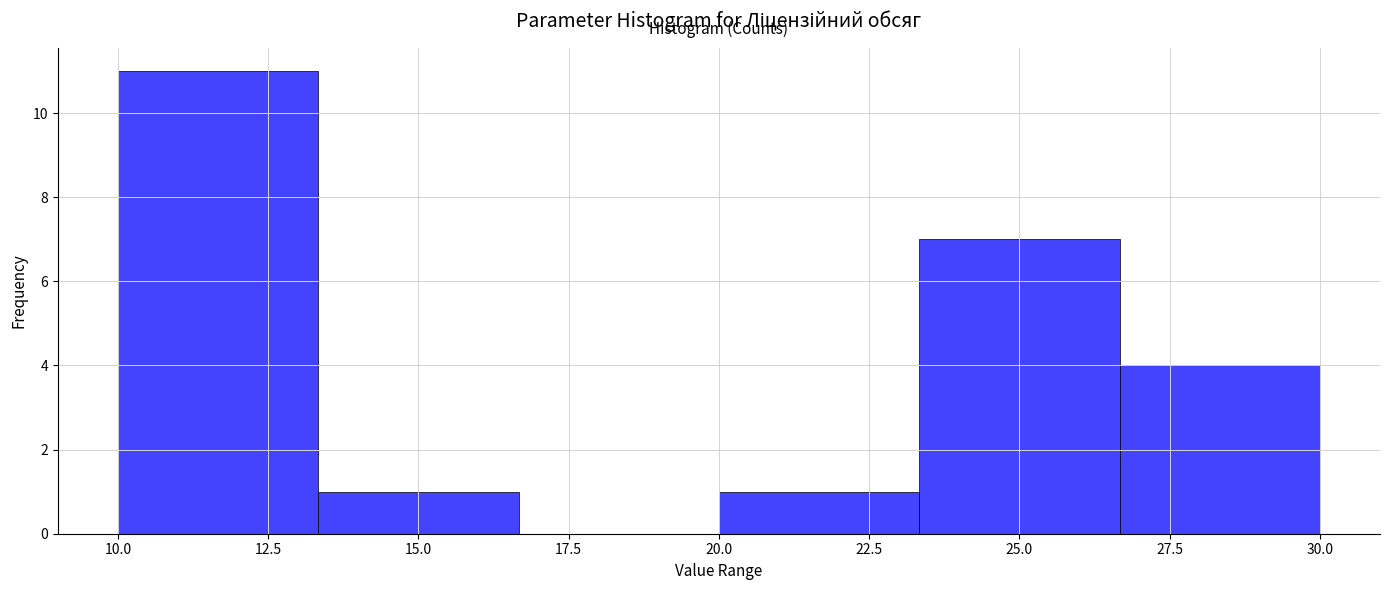

How tall is the bar that spans 20.0 to 23.5 on the x-axis? Neither the bar edges nor the heights are printed on the chart, so give them approximately, as read against the axes.

1